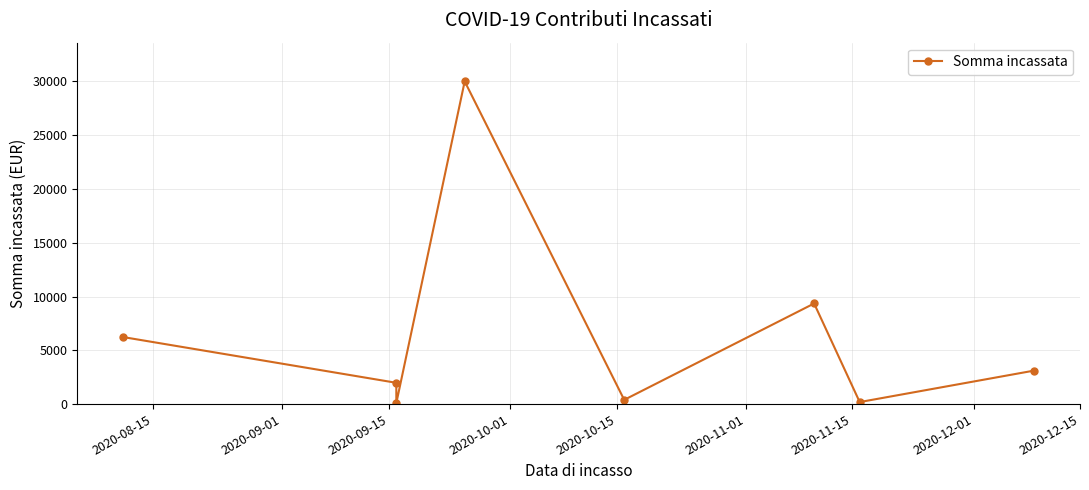

What is the sum of the values at 2020-08-15 and 2020-12-01?

9353.0